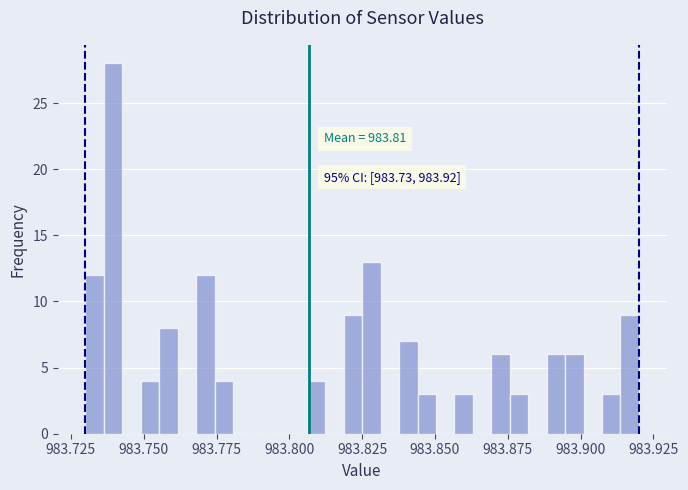

Around what value on the x-axis is the tallest bar? Give the approximate position of its centre, as read against the axis.

983.740